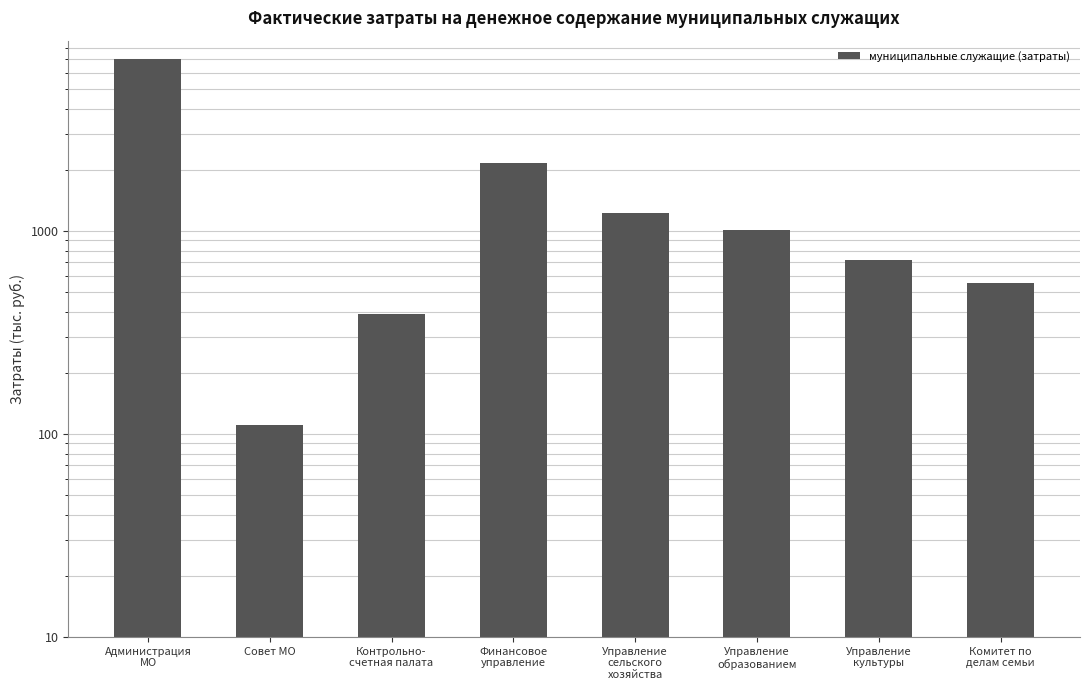

What is the change in value from Администрация
МО to Комитет по
делам семьи?

-6477.6